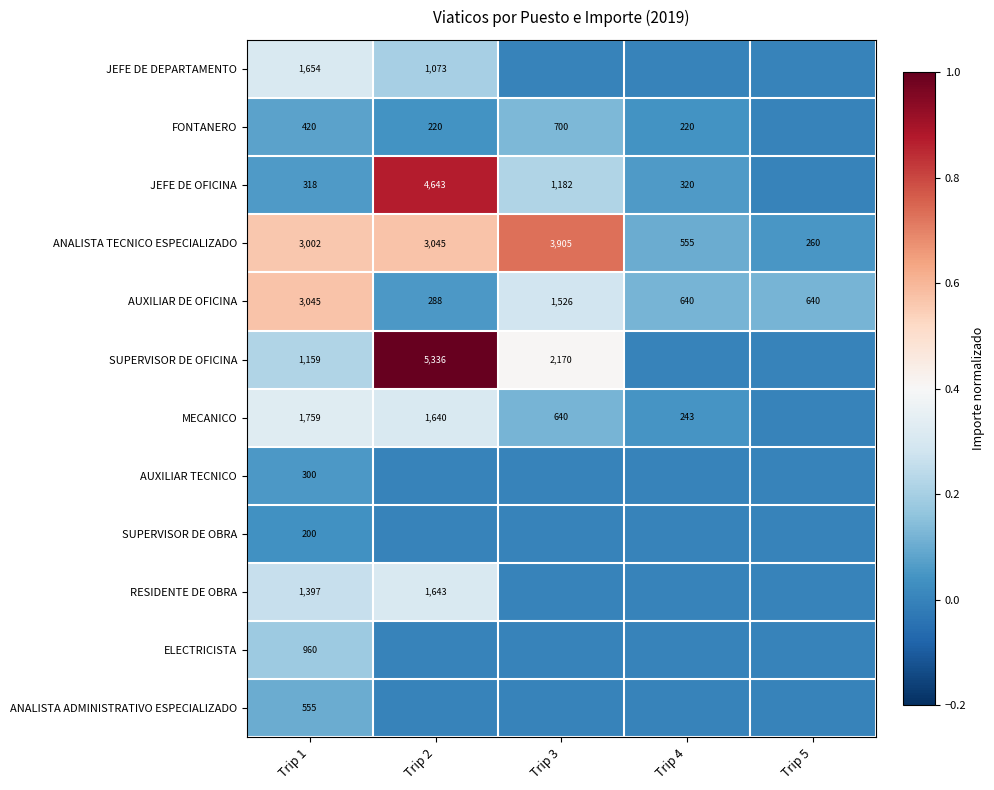

True or false: AUXILIAR DE OFICINA has a value of 1526 at Trip 3.

True